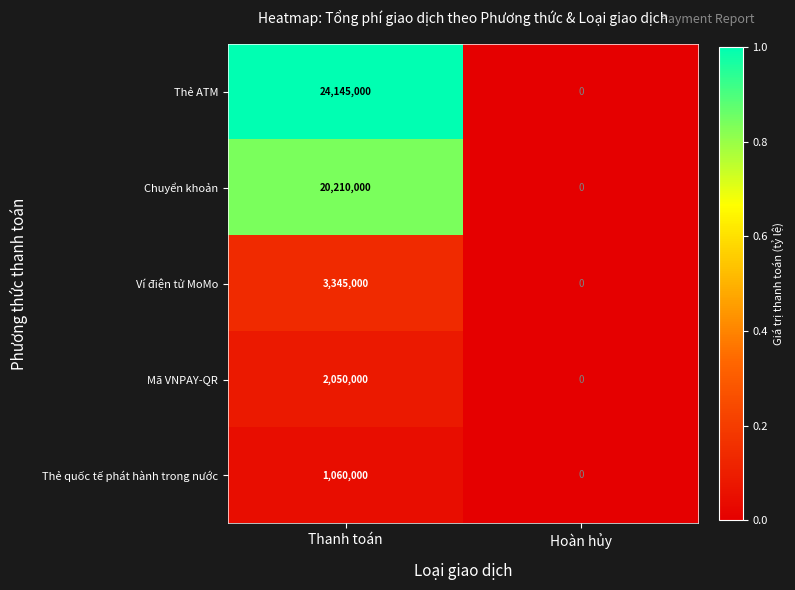

Between Thanh toán and Hoàn hủy, which series saw the biggest shift?

Thẻ ATM